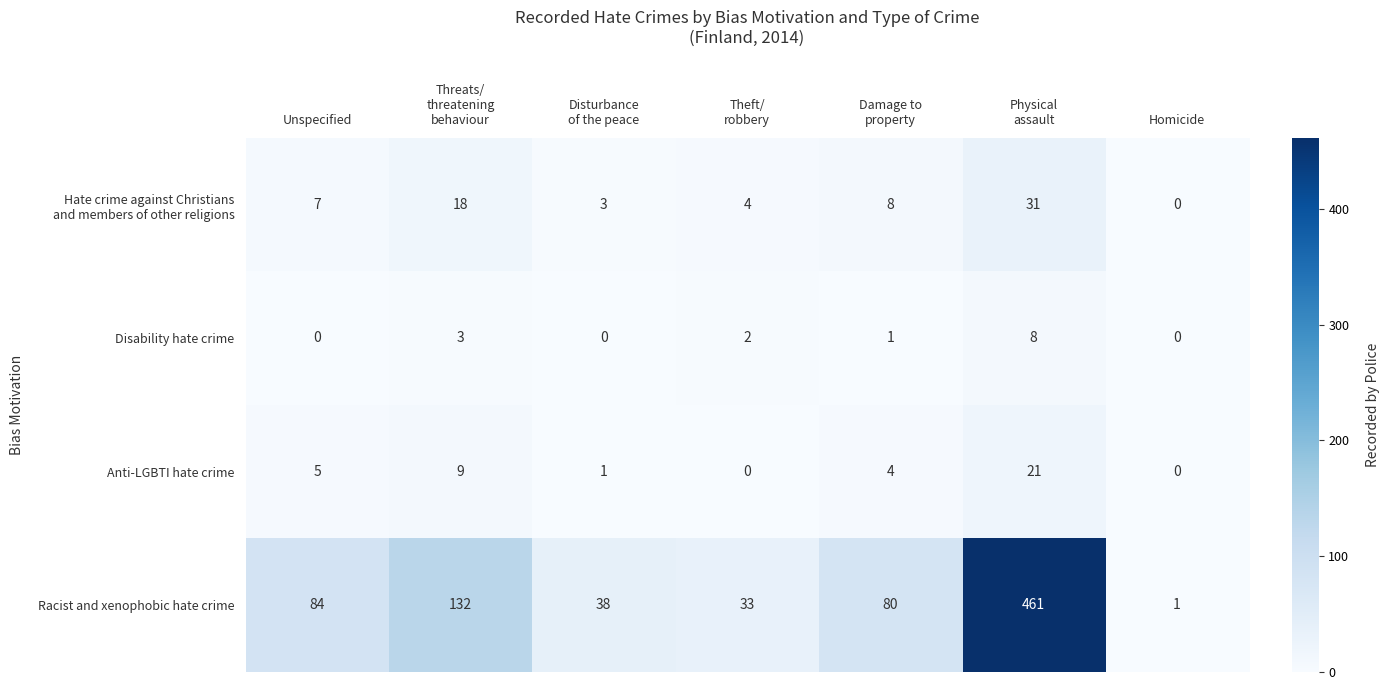

At which label does Racist and xenophobic hate crime first exceed 80?

Unspecified